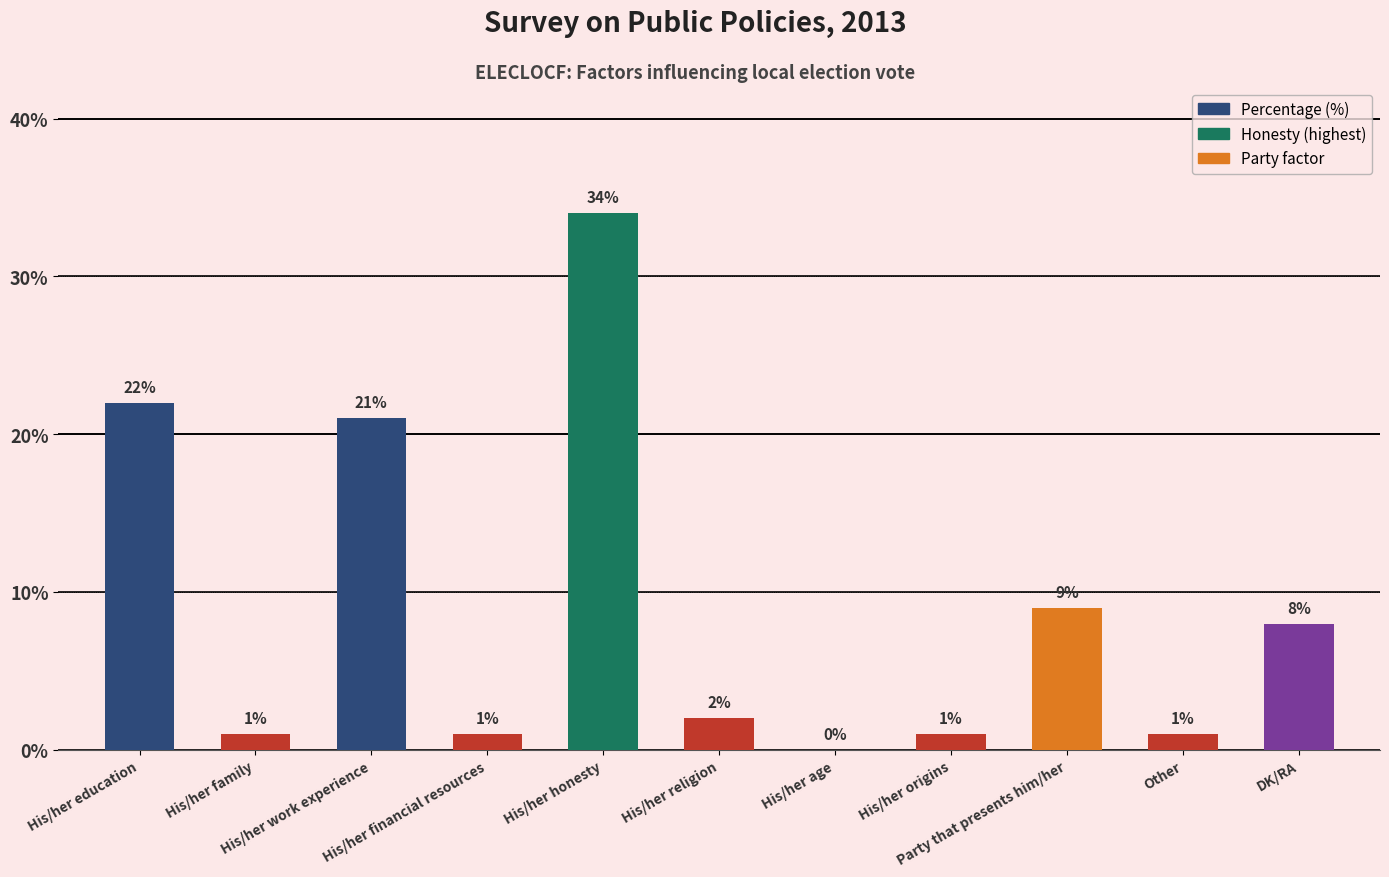

Count the number of data series in this chart.

1